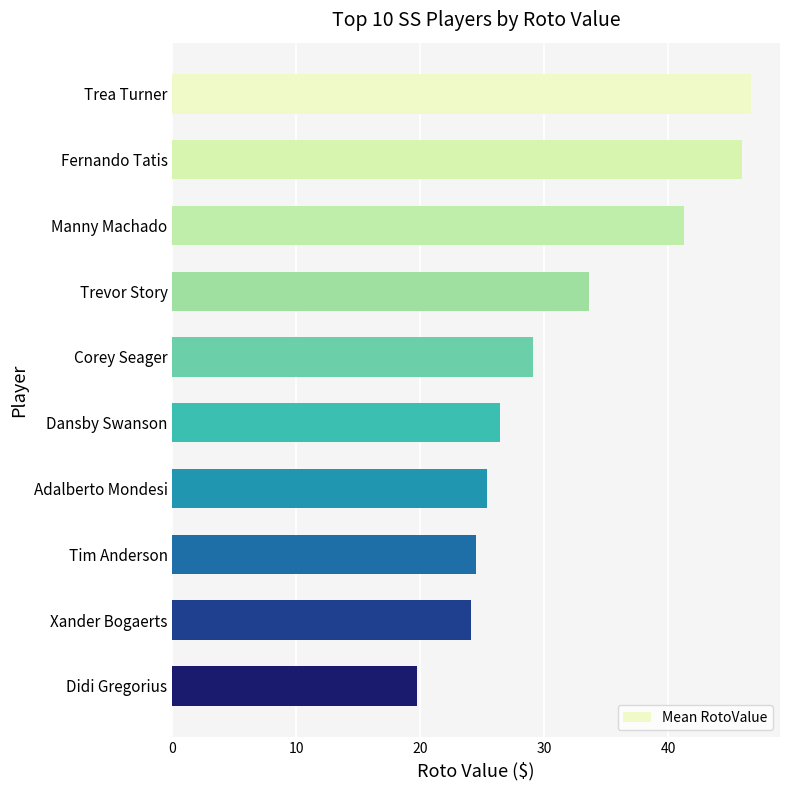

Reading top to bottom, list all the values displayed in this chart.

46.7	46.0	41.3	33.6	29.1	26.4	25.4	24.5	24.1	19.8